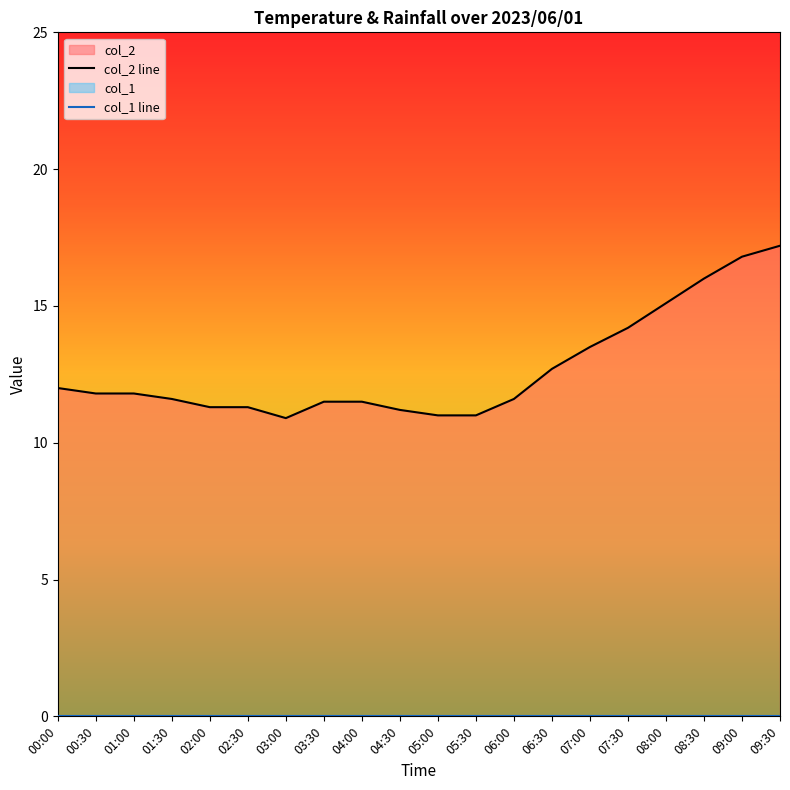

What is the greatest value displayed?

17.2